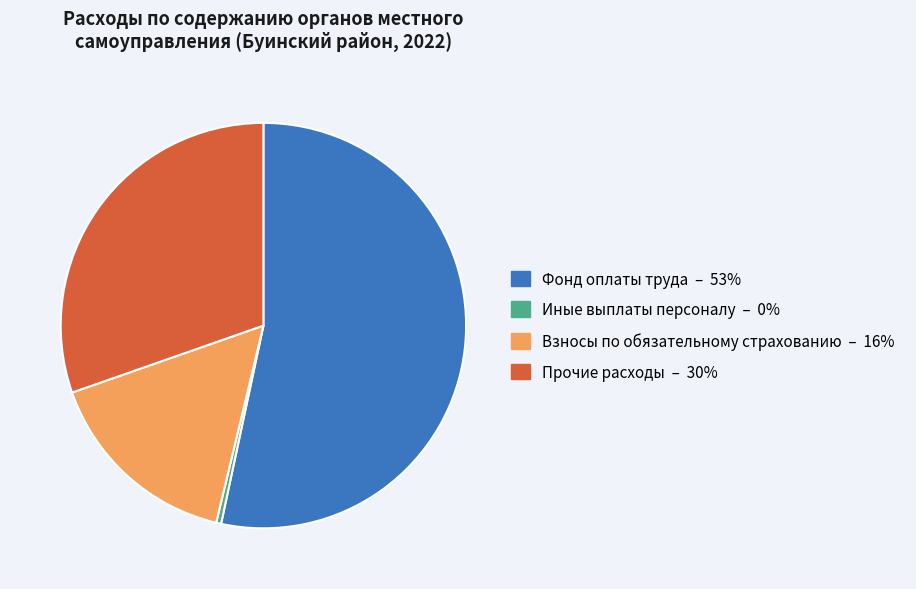

True or false: Фонд оплаты труда accounts for 67% of the total.

False